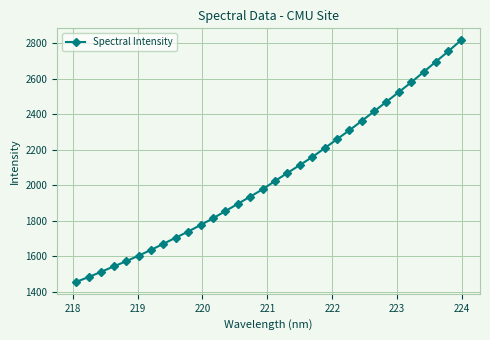

What is the value of the 32nd point from the left?

2817.3